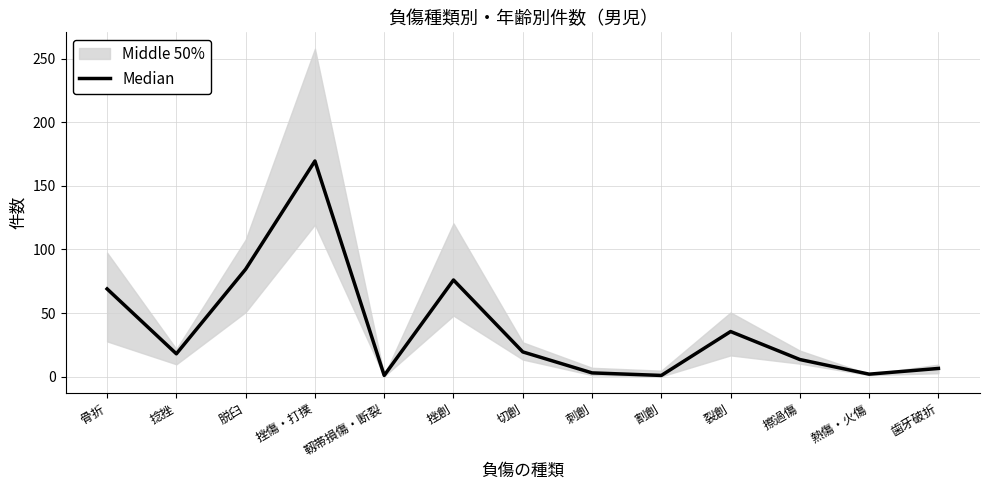

Does the chart have visible grid lines?

Yes